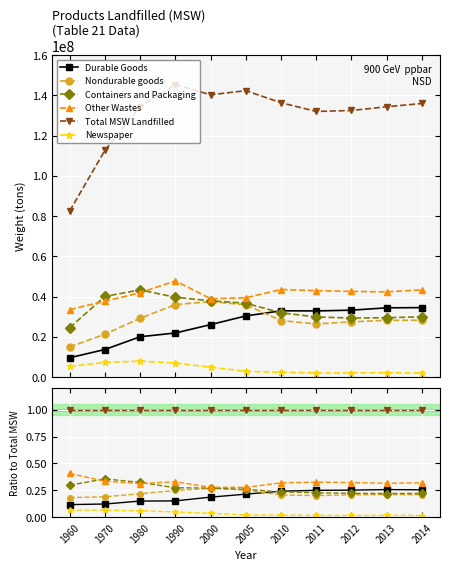

Reading left to right, list all the values displayed in this chart.

Durable Goods: 0.1	0.1	0.1	0.2	0.2	0.2	0.2	0.2	0.3	0.3	0.3
Nondurable goods: 0.2	0.2	0.2	0.2	0.3	0.3	0.2	0.2	0.2	0.2	0.2
Containers and Packaging: 0.3	0.4	0.3	0.3	0.3	0.3	0.2	0.2	0.2	0.2	0.2
Other Wastes: 0.4	0.3	0.3	0.3	0.3	0.3	0.3	0.3	0.3	0.3	0.3
Total MSW Landfilled: 1.0	1.0	1.0	1.0	1.0	1.0	1.0	1.0	1.0	1.0	1.0
Newspaper: 0.1	0.1	0.1	0.0	0.0	0.0	0.0	0.0	0.0	0.0	0.0